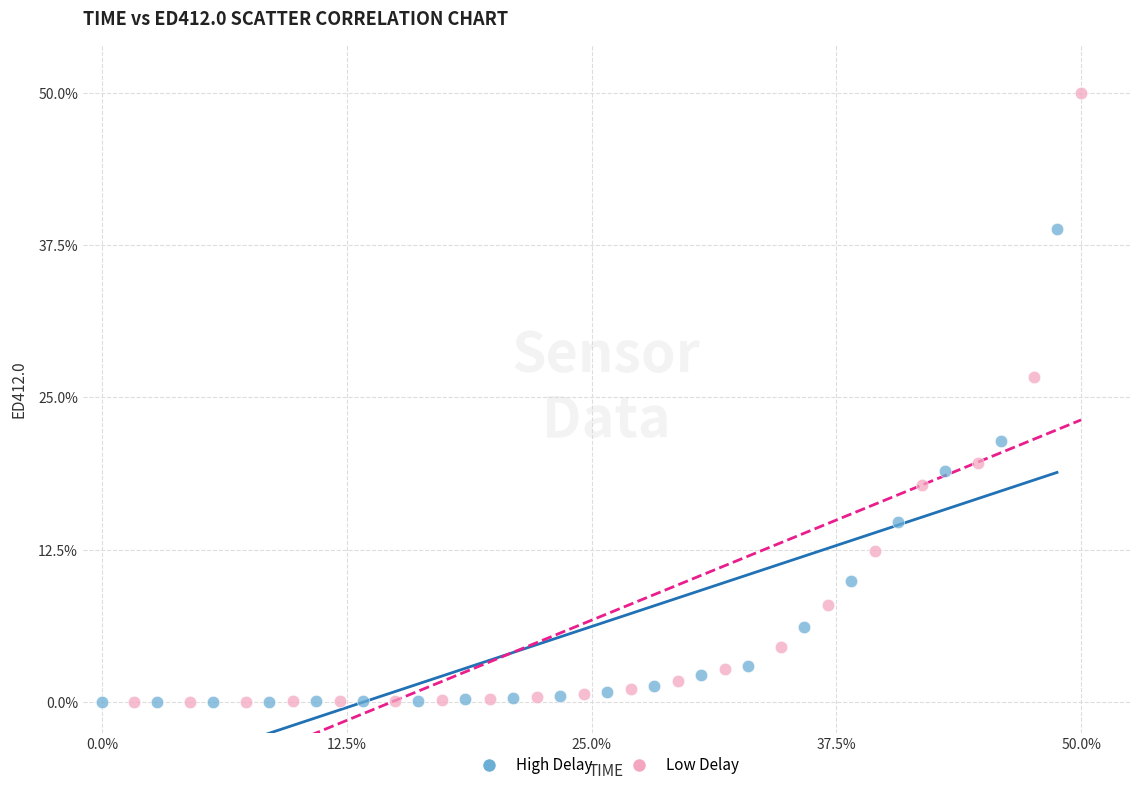

Which series contains the highest Y value?

Low Delay